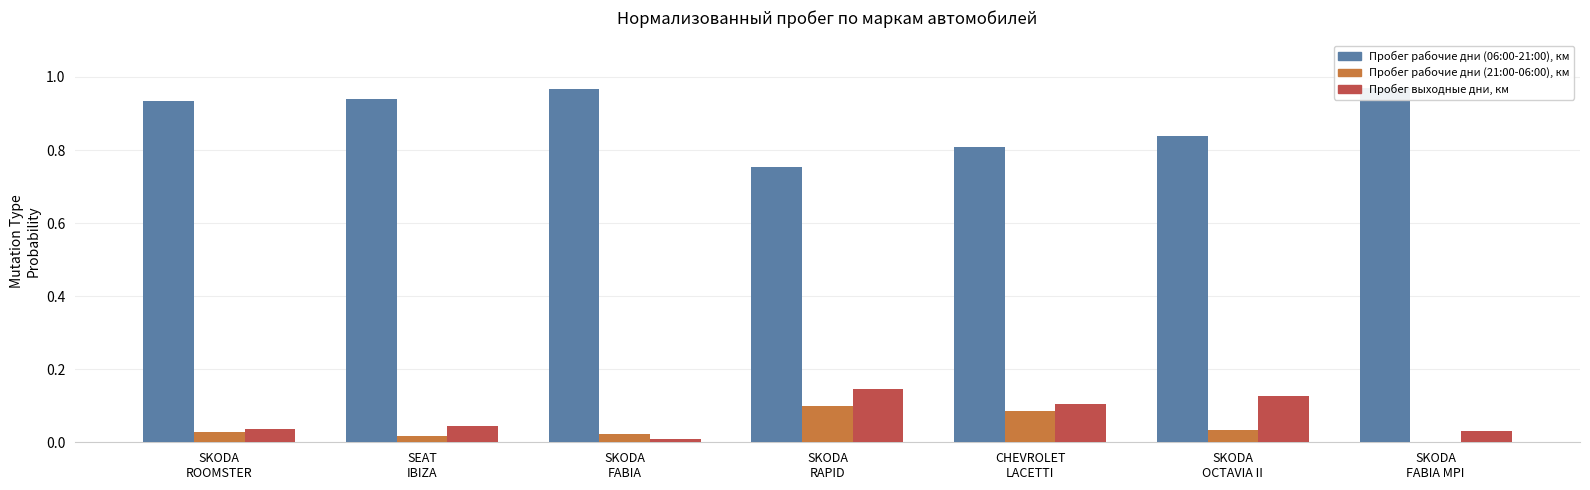

Between SKODA
FABIA MPI and SKODA
RAPID, which is larger?

SKODA
FABIA MPI